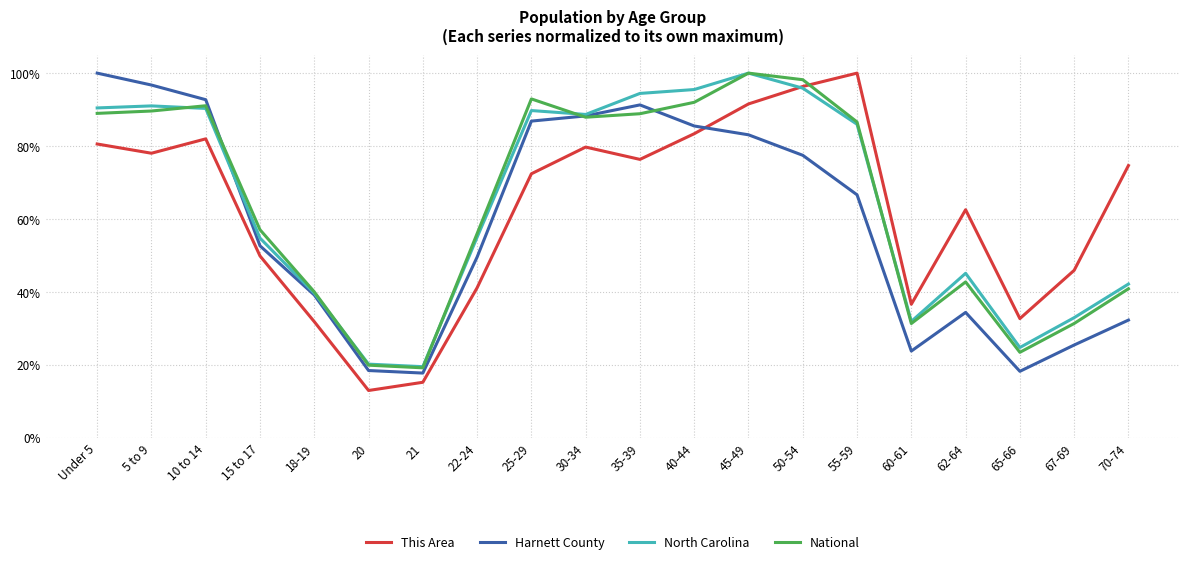

What are all the series names shown in the legend?

This Area, Harnett County, North Carolina, National